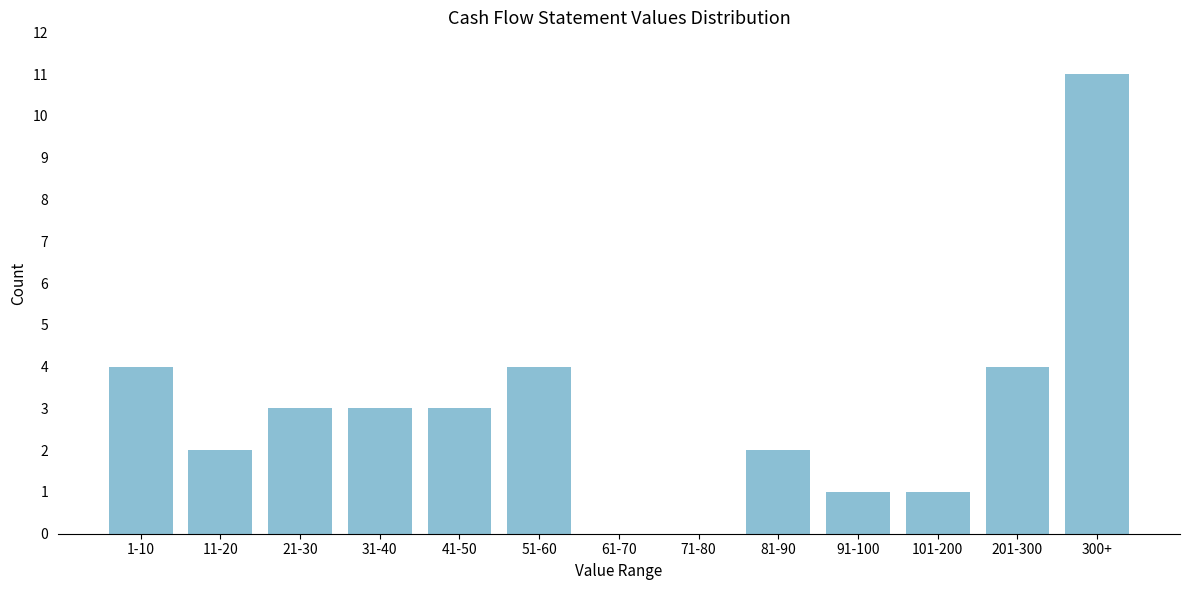

Reading left to right, extract all data points from this chart.

1-10=4	11-20=2	21-30=3	31-40=3	41-50=3	51-60=4	61-70=0	71-80=0	81-90=2	91-100=1	101-200=1	201-300=4	300+=11